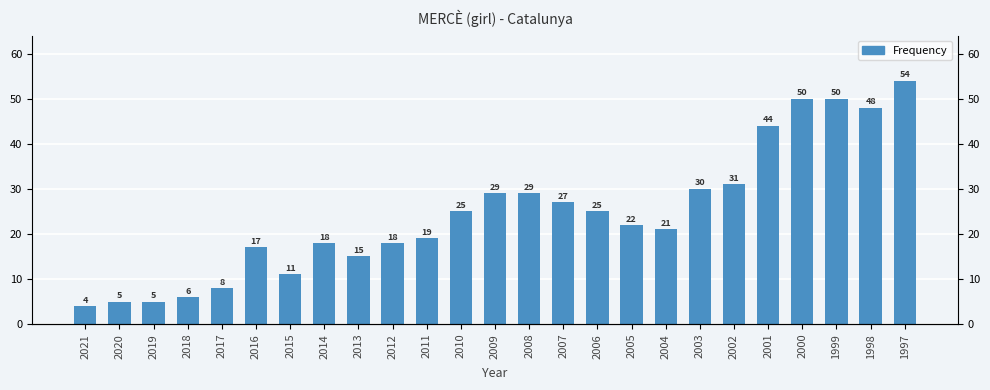

What is the difference between the values at 2001 and 2016?

27